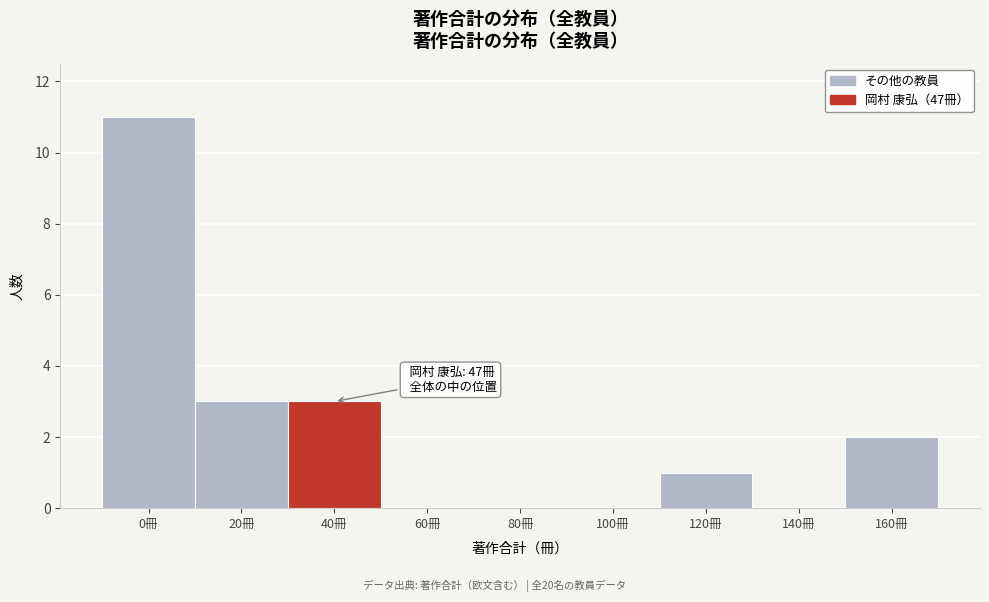

Reading left to right, list all the values displayed in this chart.

0冊=11	20冊=3	40冊=3	60冊=0	80冊=0	100冊=0	120冊=1	140冊=0	160冊=2